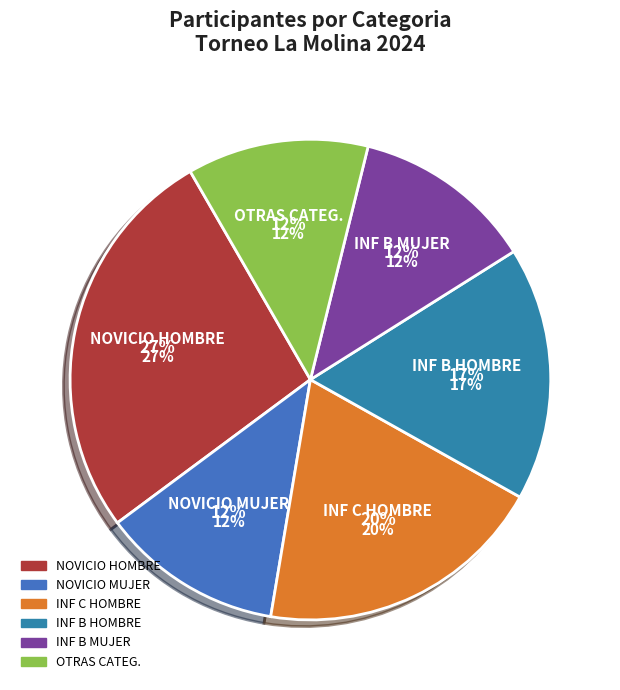

To the nearest percent, what is the difference between the INF C HOMBRE and HOMBRE slice percentages?

7%